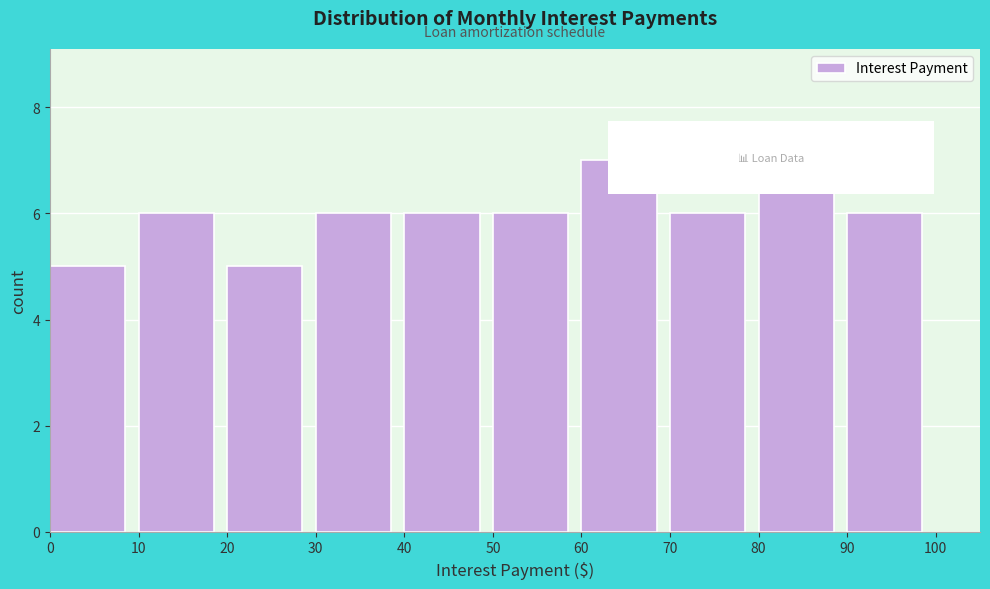

Reading left to right, list every bar in this chart as the range it spans on the x-axis followed by its height. The values are not printed on the chart, so give them approximately, as read against the axis.

0 to 10: 5
10 to 20: 6
20 to 30: 5
30 to 40: 6
40 to 50: 6
50 to 60: 6
60 to 70: 7
70 to 80: 6
80 to 90: 7
90 to 100: 6